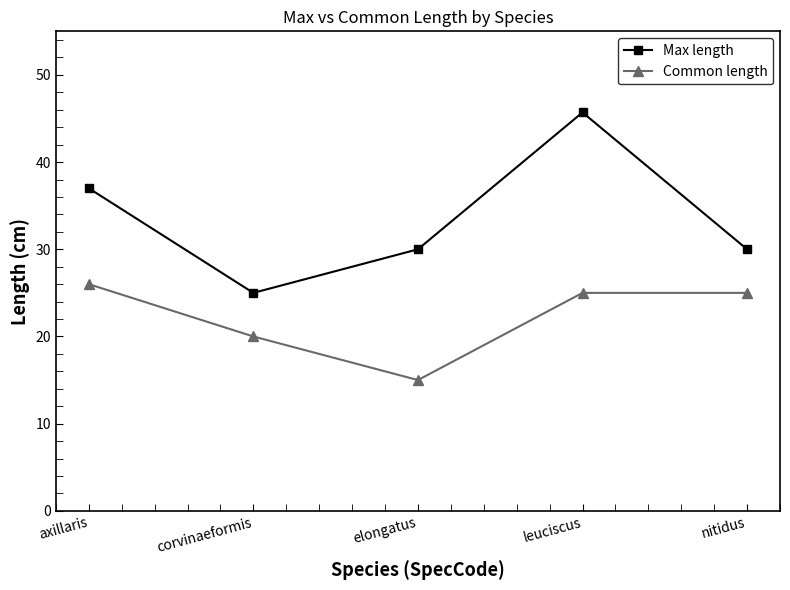

Rank the series at corvinaeformis from lowest to highest value.

Common length, Max length